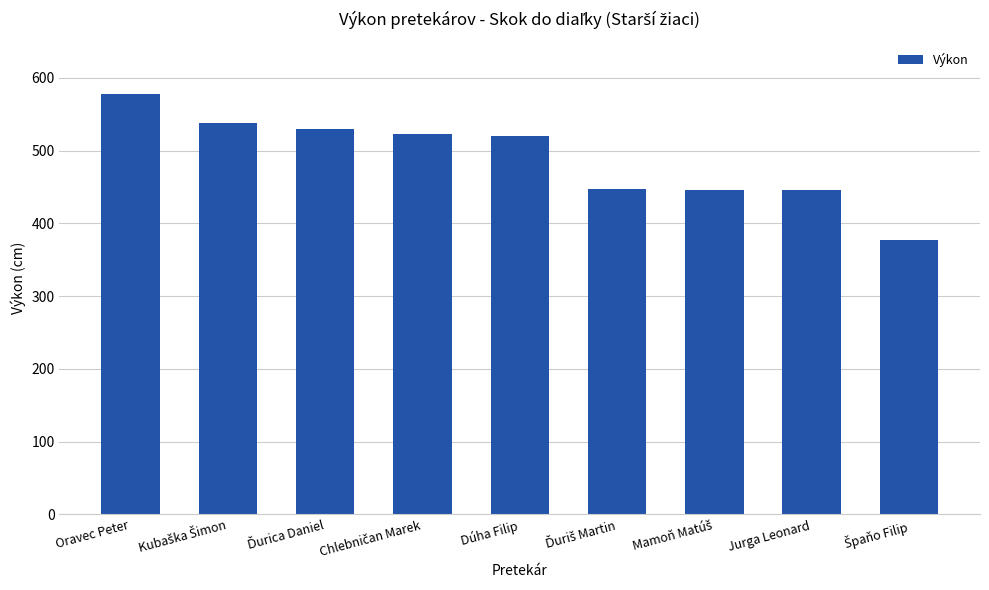

What is the value of the 5th bar from the left?

520